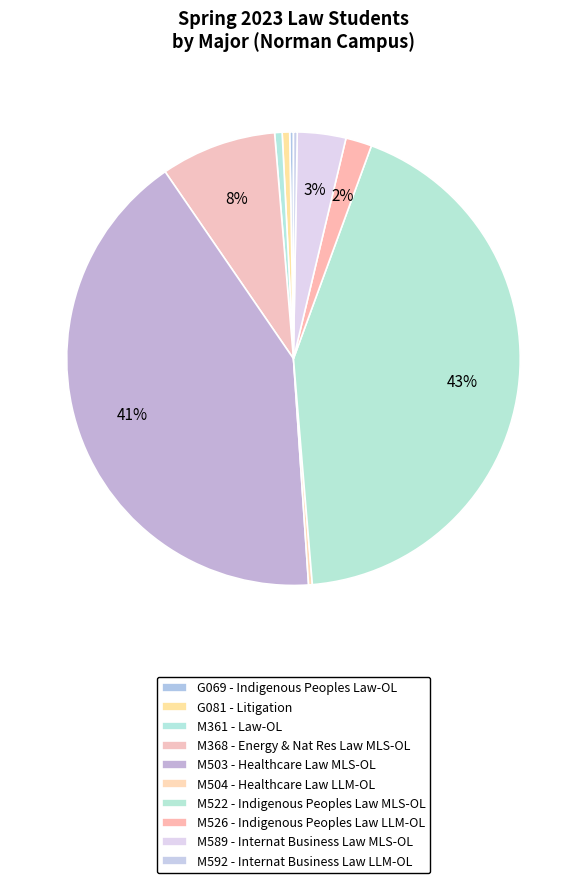

Count the number of slices in the pie.

10